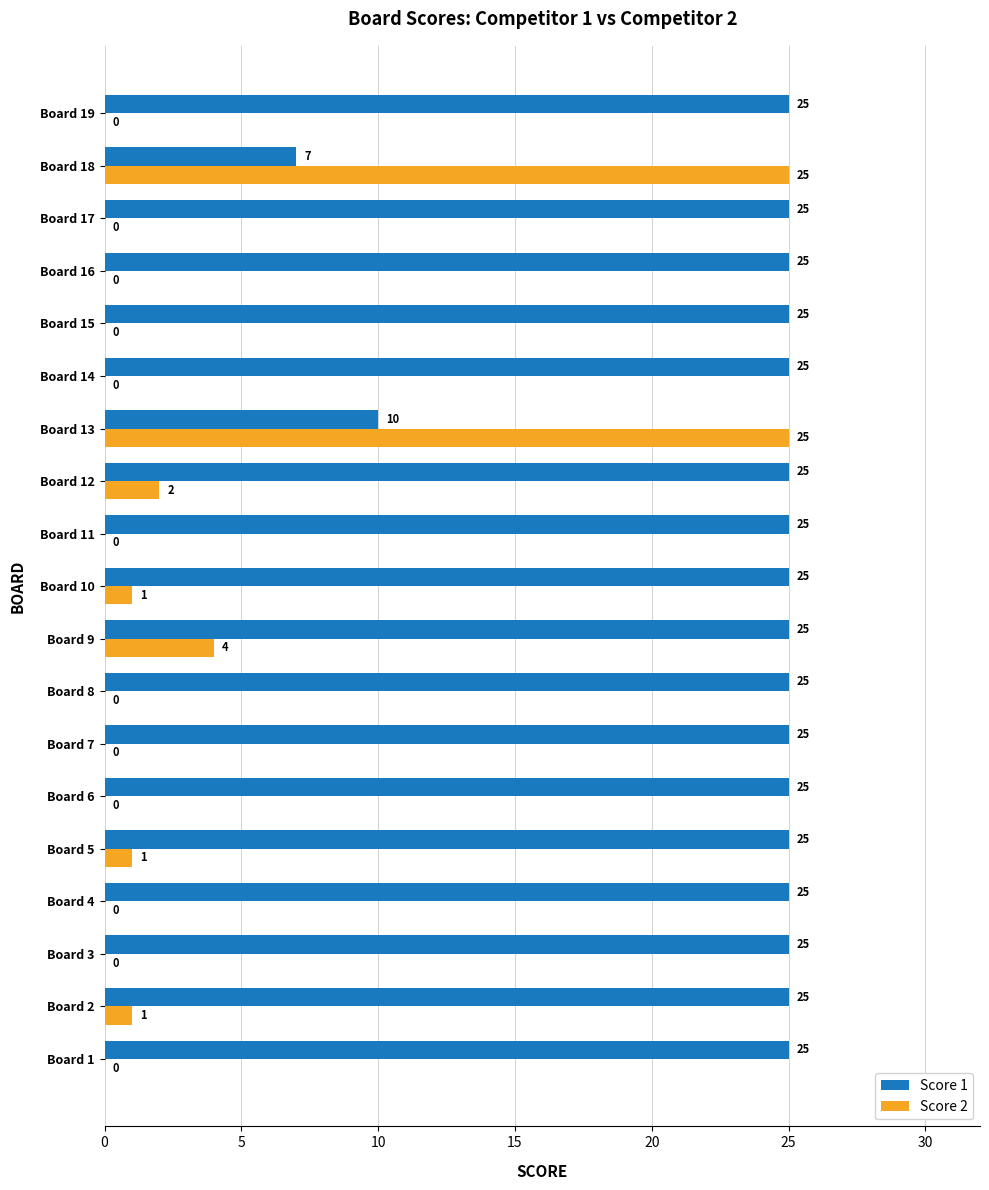

Is it true that Score 1 equals 13 at Board 13?

False